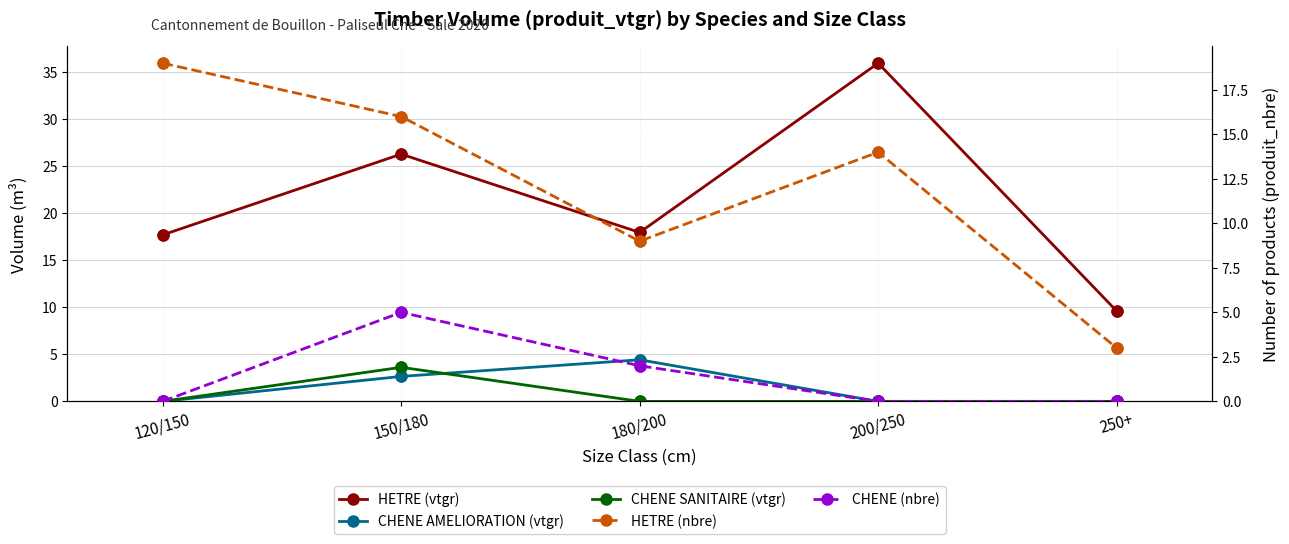

What are all the series names shown in the legend?

HETRE (vtgr), CHENE AMELIORATION (vtgr), CHENE SANITAIRE (vtgr), HETRE (nbre), CHENE (nbre)